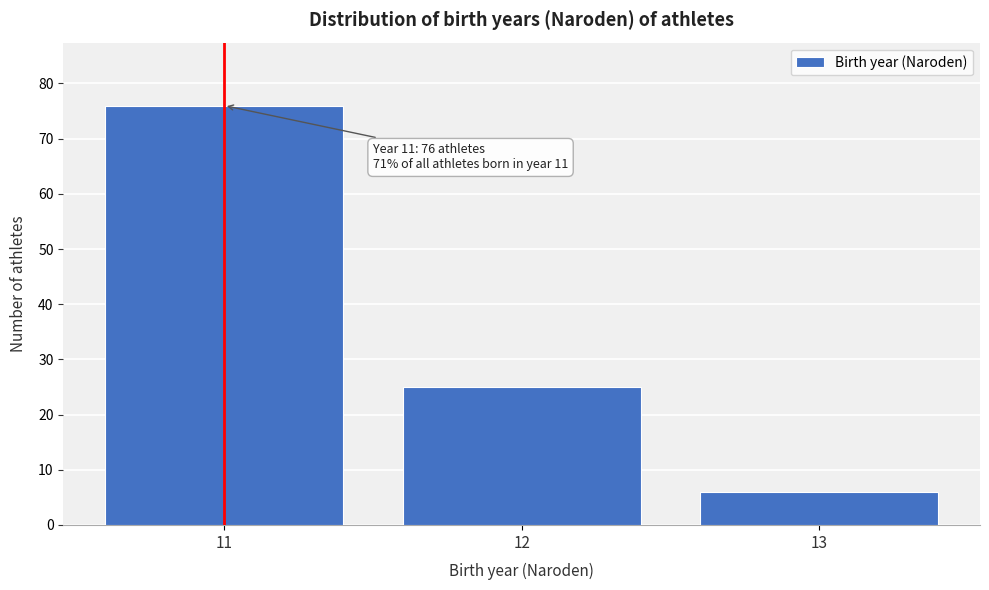

Reading right to left, extract all data points from this chart.

13=6	12=25	11=76